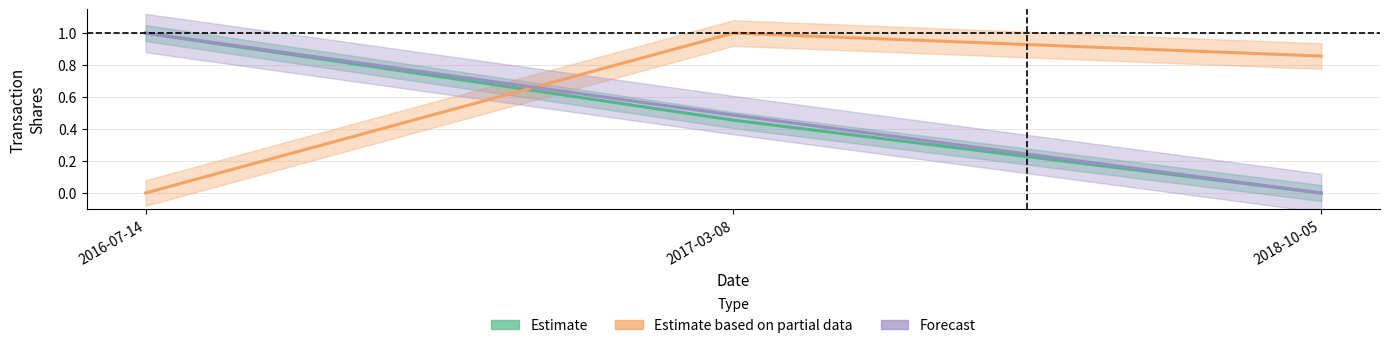

Where is Estimate based on partial data (transactionPricePerShare) nearest to the value 0?

2016-07-14